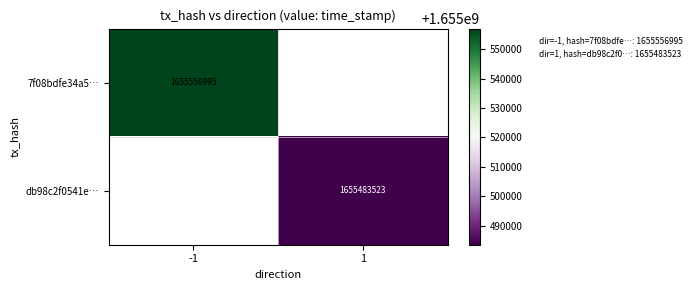

How many series are shown in this chart?

2